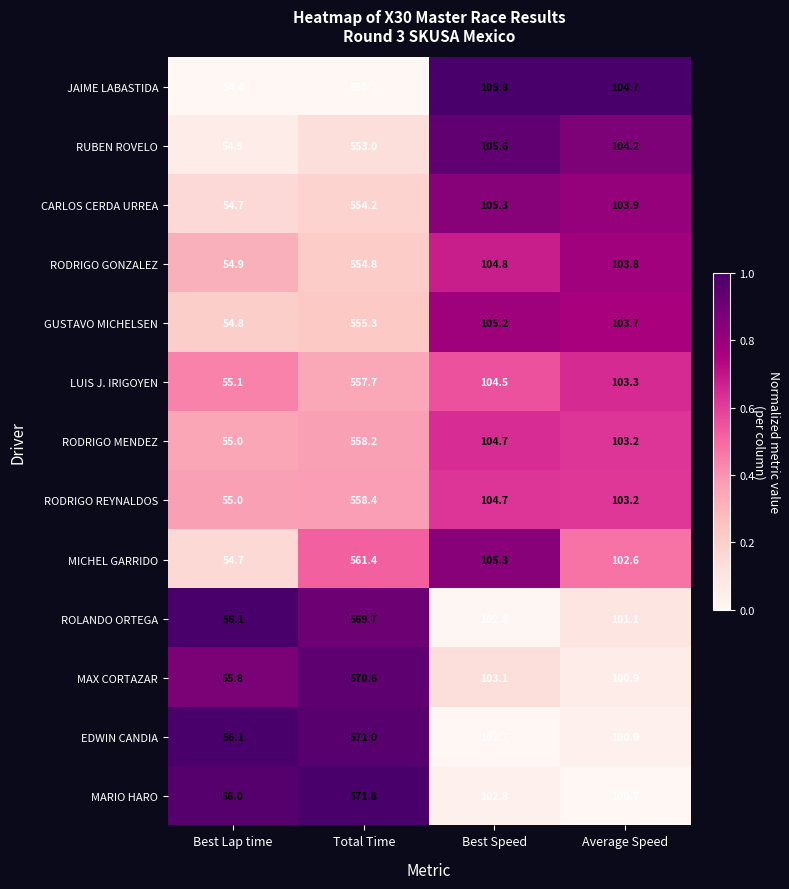

List the series in order of their peak value, lowest first.

JAIME LABASTIDA, RUBEN ROVELO, CARLOS CERDA URREA, RODRIGO GONZALEZ, GUSTAVO MICHELSEN, LUIS J. IRIGOYEN, RODRIGO MENDEZ, RODRIGO REYNALDOS, MICHEL GARRIDO, ROLANDO ORTEGA, MAX CORTAZAR, EDWIN CANDIA, MARIO HARO